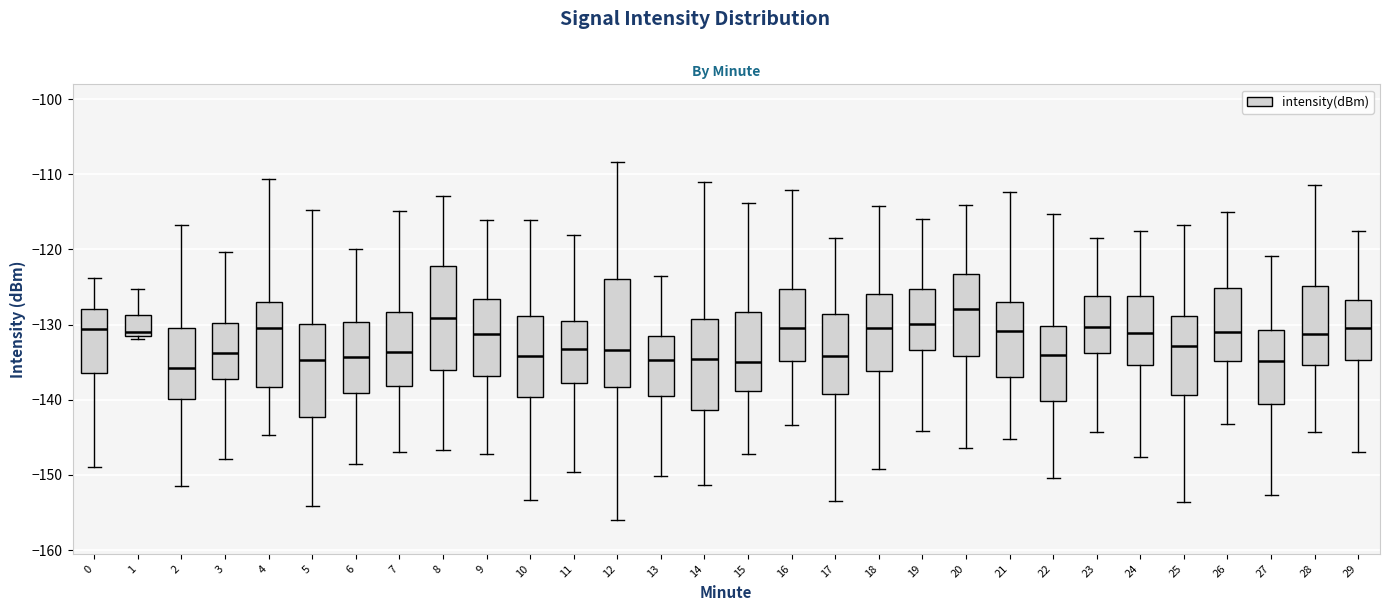

Which box's median line is the highest?

20